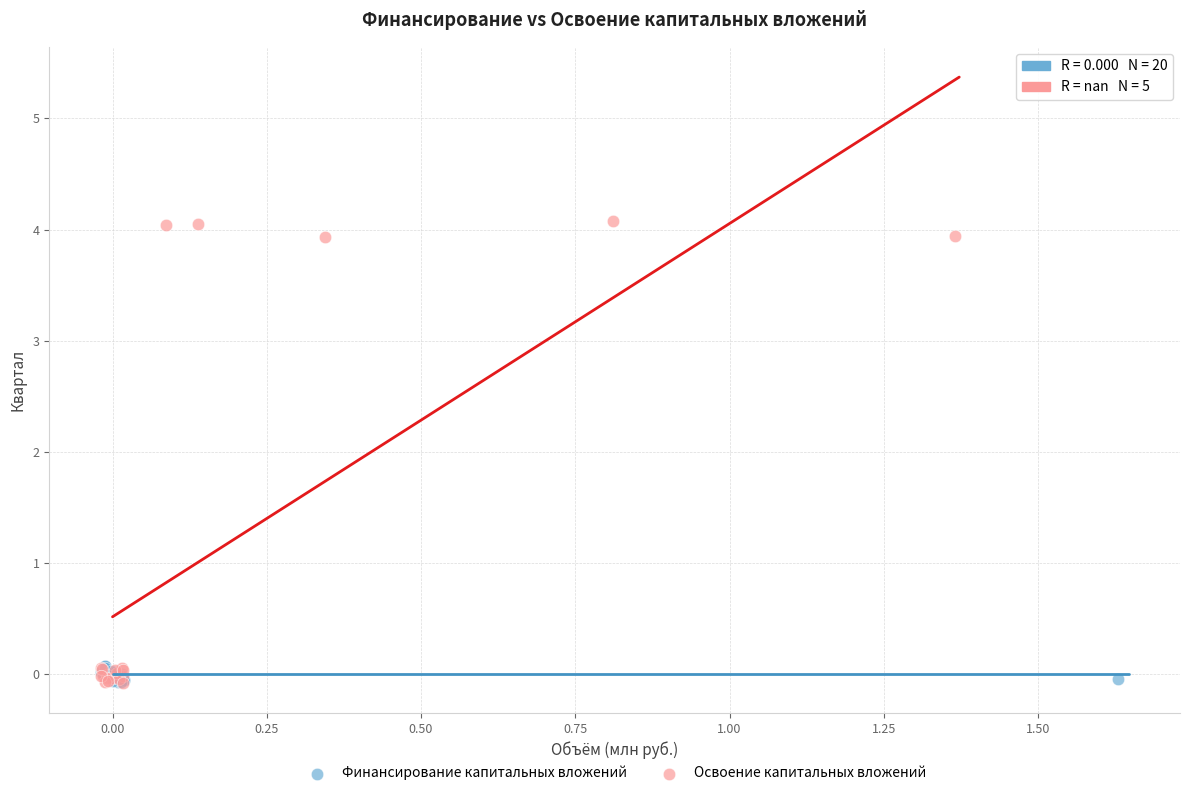

Which series has the largest Y range (max minus min)?

Освоение капитальных вложений